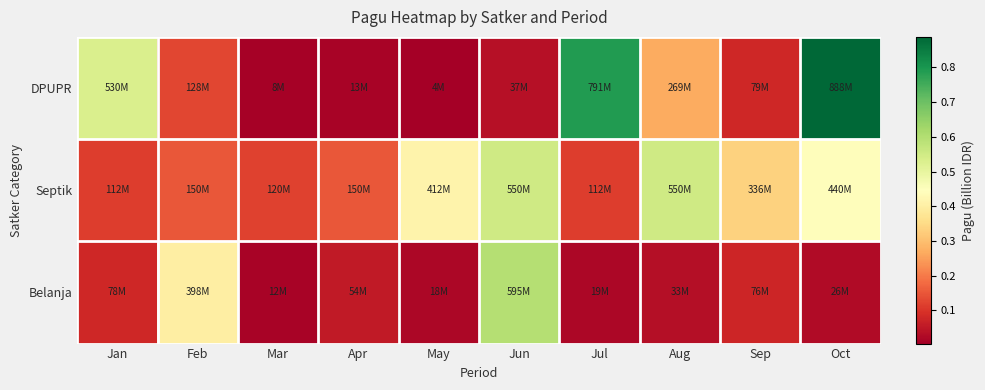

At how many categories does at least one series exceed 0?

10